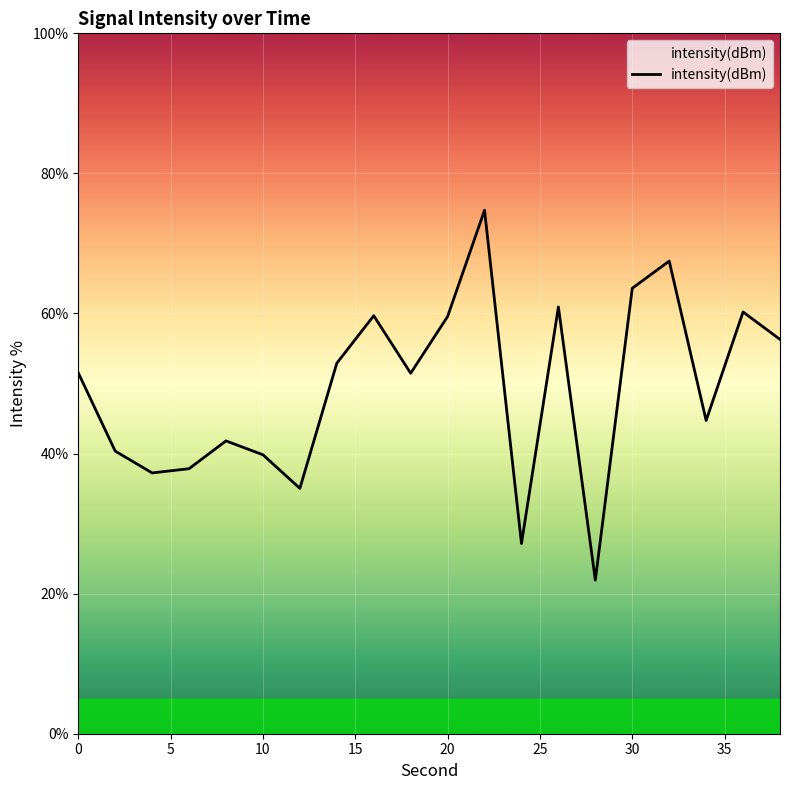

What is the maximum value shown in the chart?

74.7